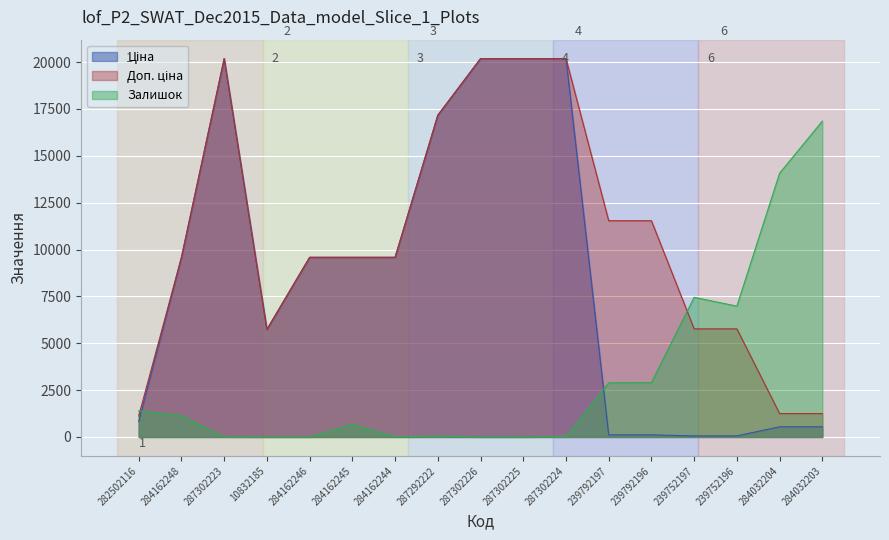

After their last crossing, which series has the higher values: Залишок or Доп. ціна?

Залишок